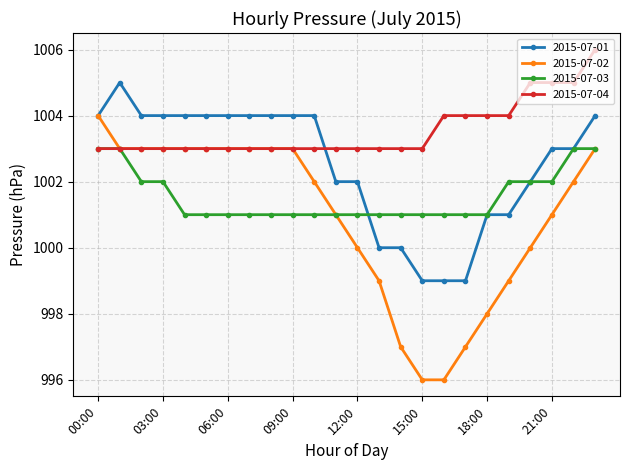

Which series has the largest total across all categories?

2015-07-04